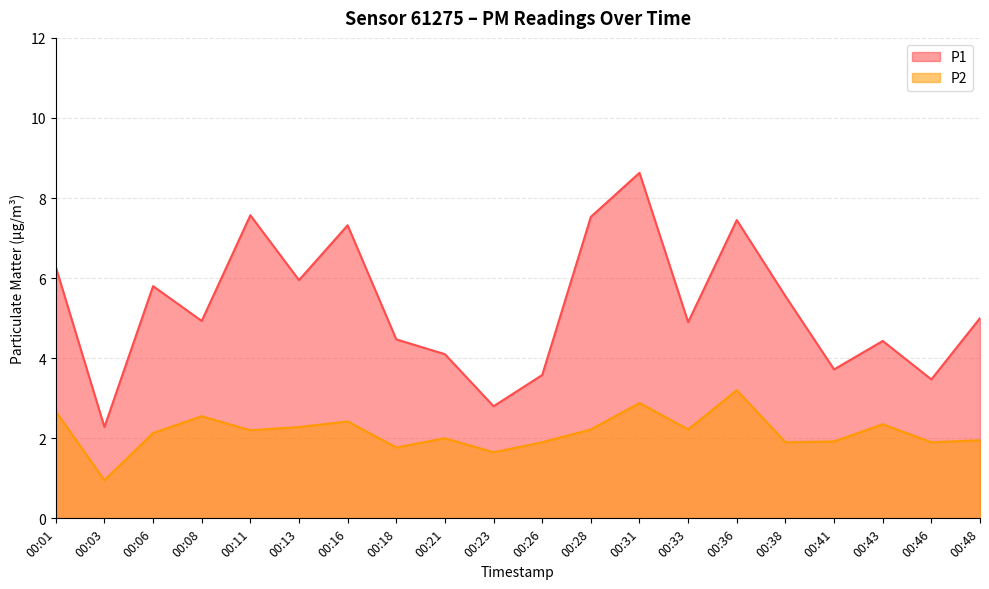

List the series in order of their peak value, lowest first.

P2, P1